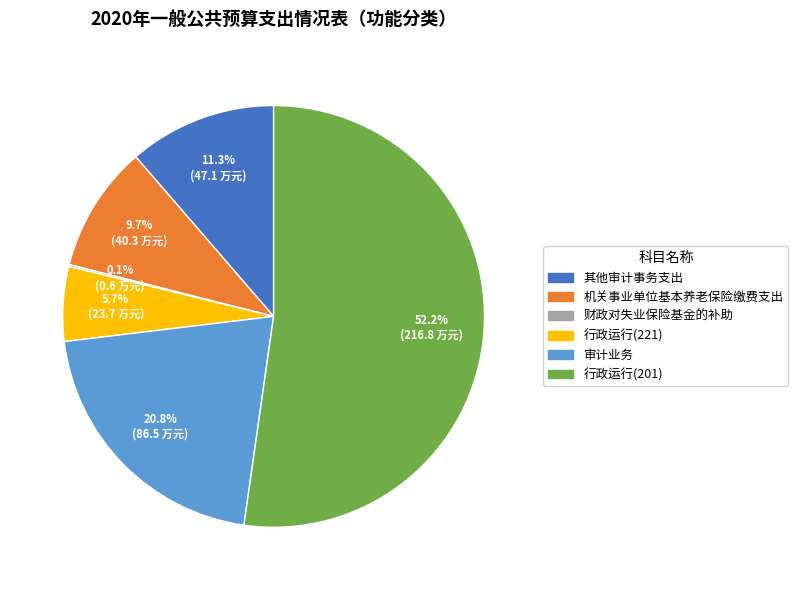

Does any single category account for the majority?

Yes